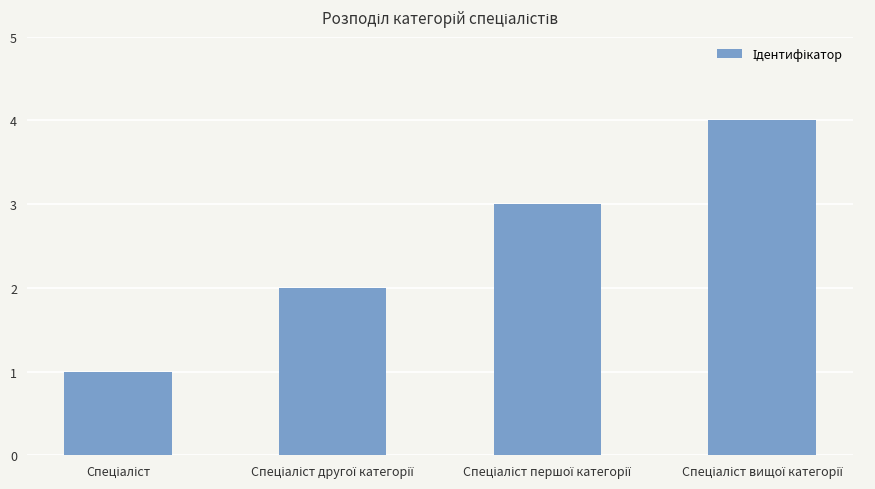

How many bars are there in total?

4